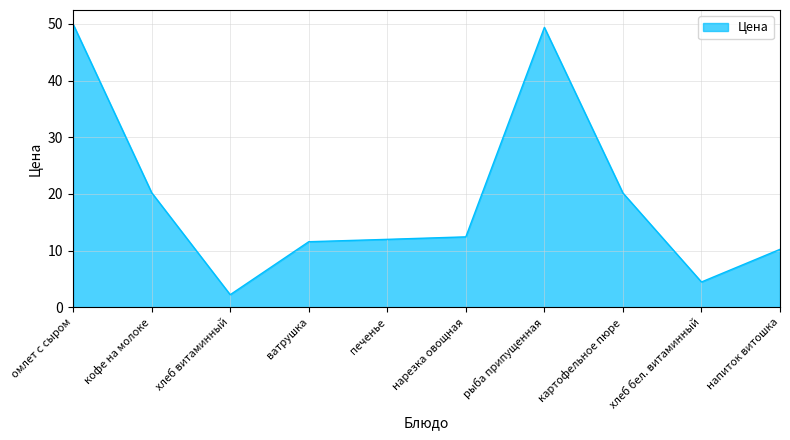

How many interior local valleys (lower than both neighbors) does the data have?

2